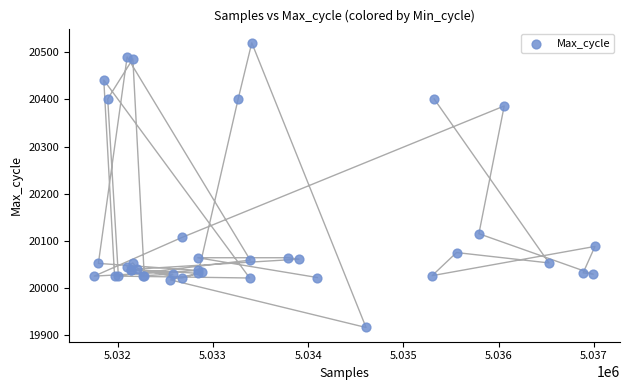

What Y value in the scatter plot is closest to 20218?

20115